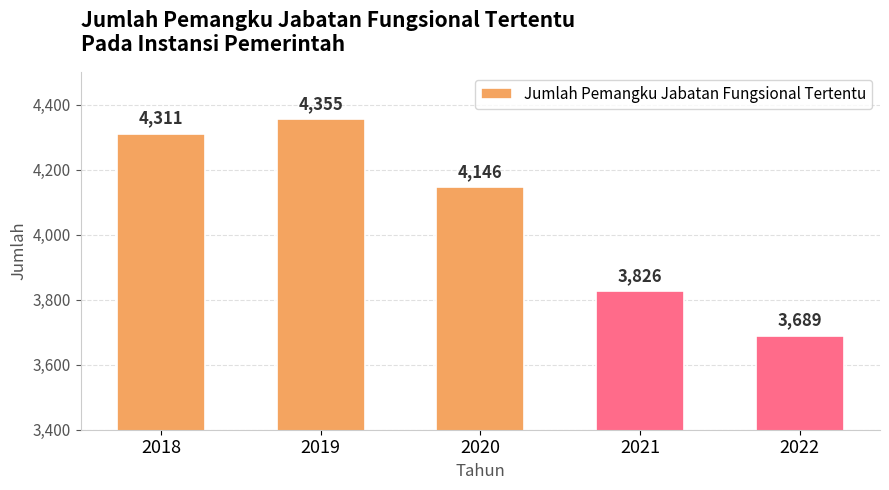

Is it true that the value at 2021 is 2610?

False